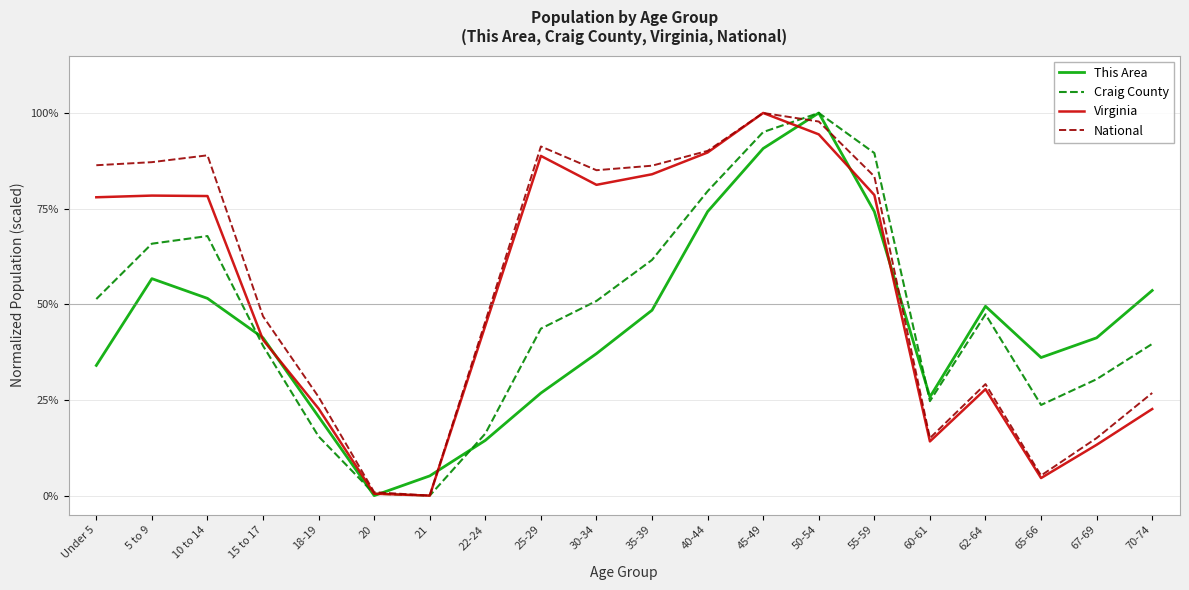

Does the chart display data point markers on the line(s)?

No